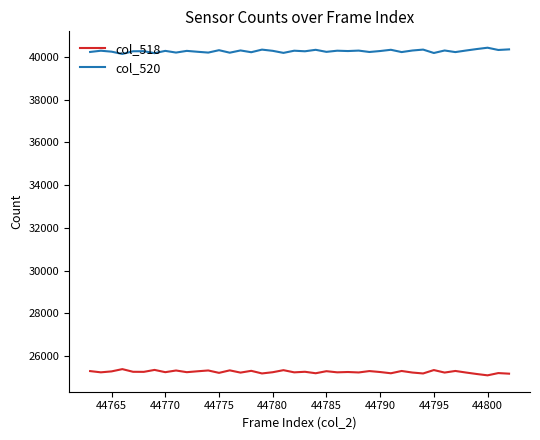

List the series in order of their overall mean, highest first.

col_520, col_518